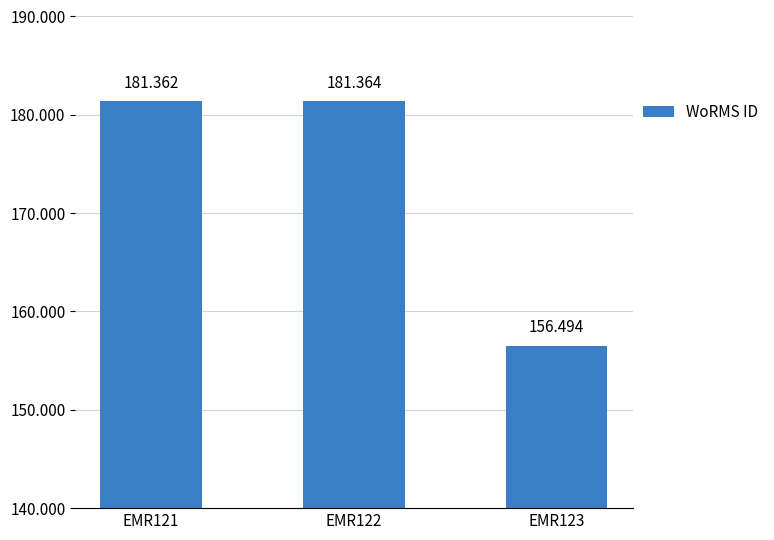

Where is the data nearest to the value 168929?

EMR121